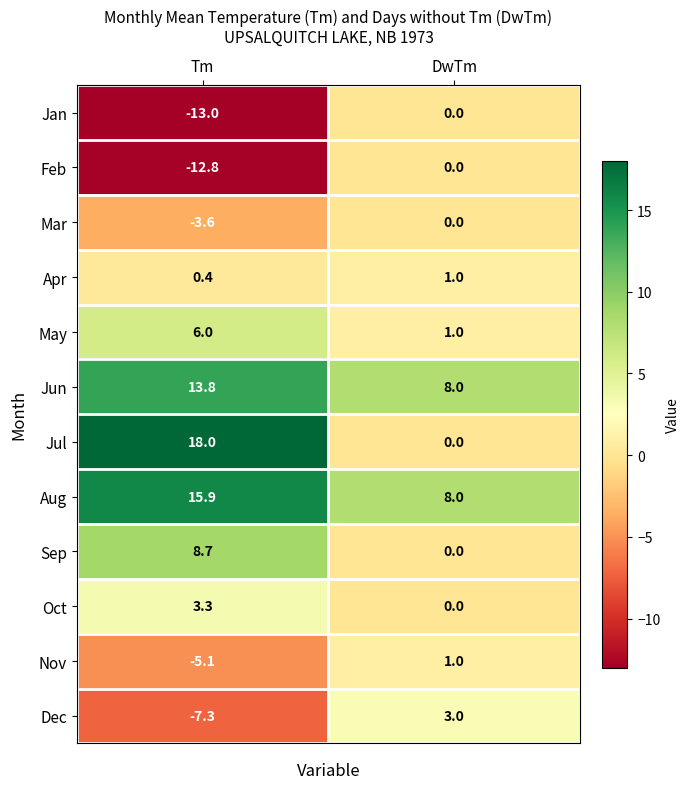

What is the sum of the Apr values at Tm and DwTm?

1.4